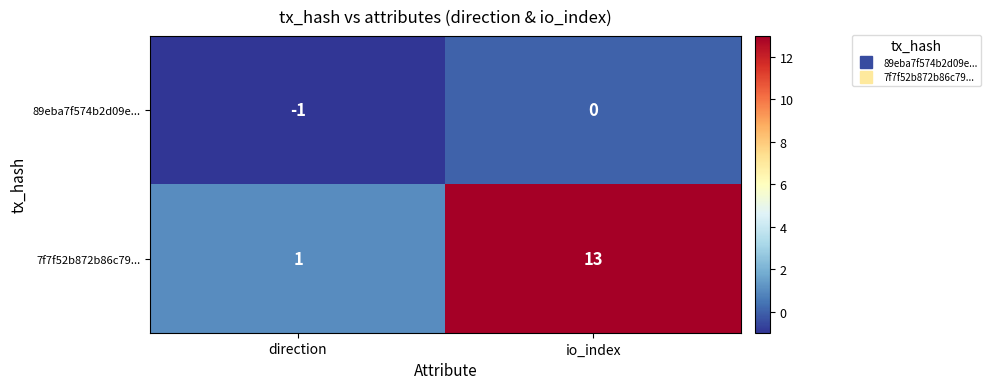

What is the average value of the 7f7f52b872b86c79... series?

7